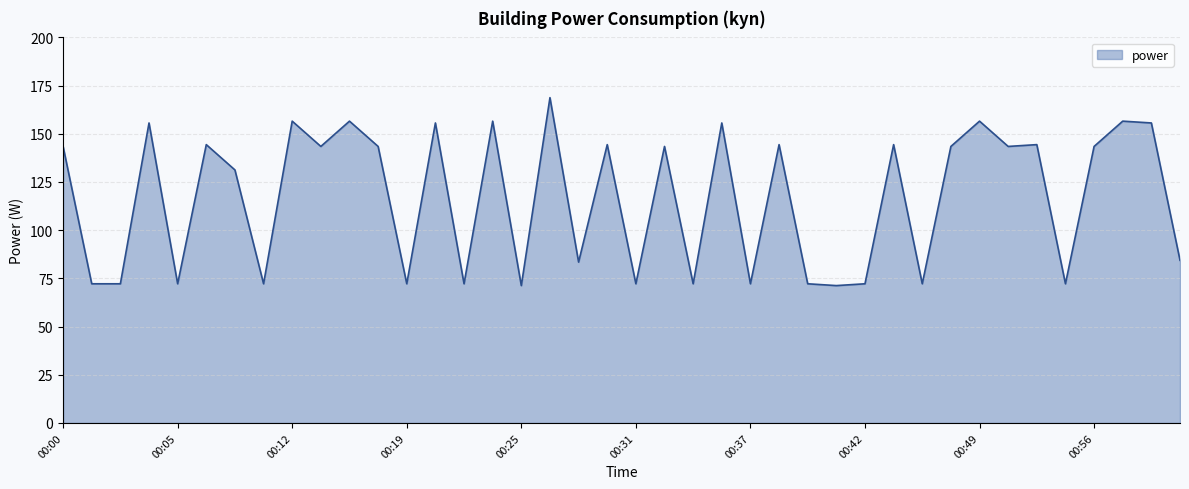

What is the maximum value shown in the chart?

168.8